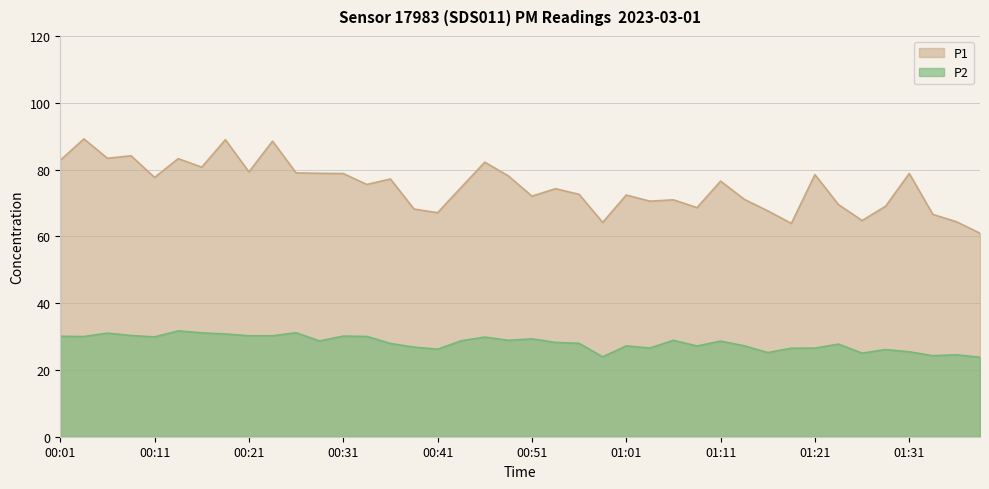

What is the sum of the P2 values at 01:03 and 00:33?

56.6